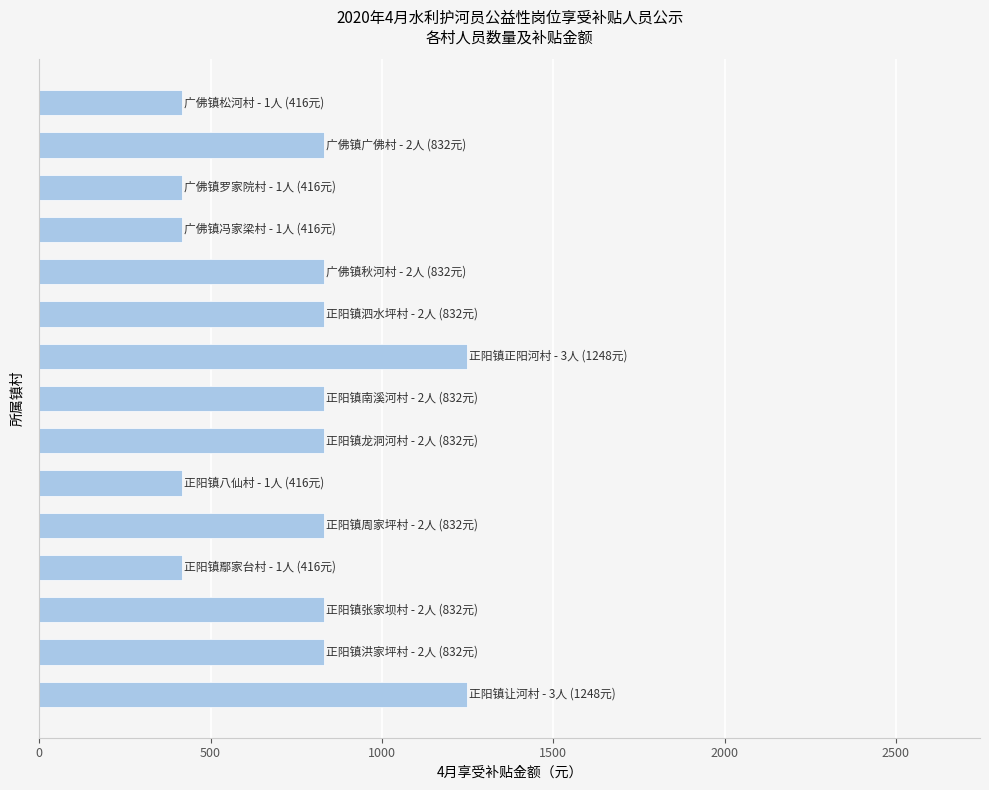

What is the difference between the maximum and minimum values?

832